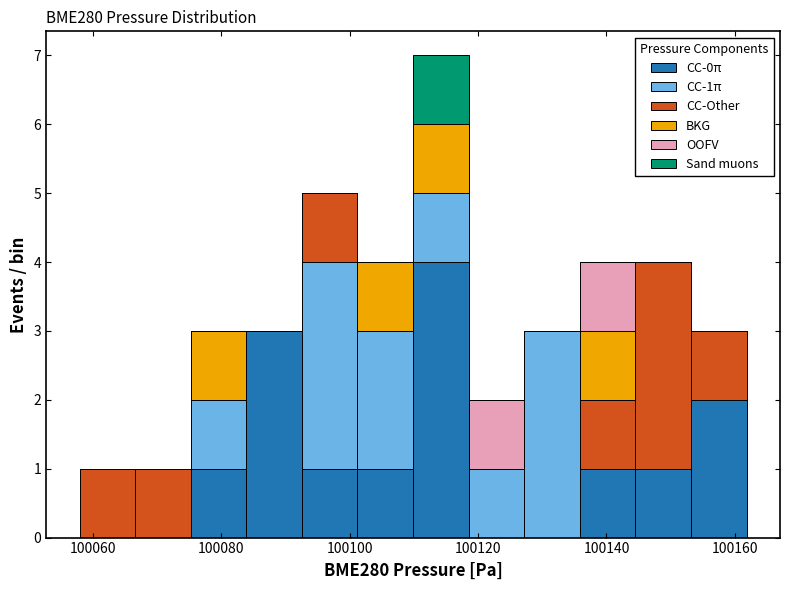

Which range on the x-axis has the tallest stacked bar (by total height)?

100110 to 100118